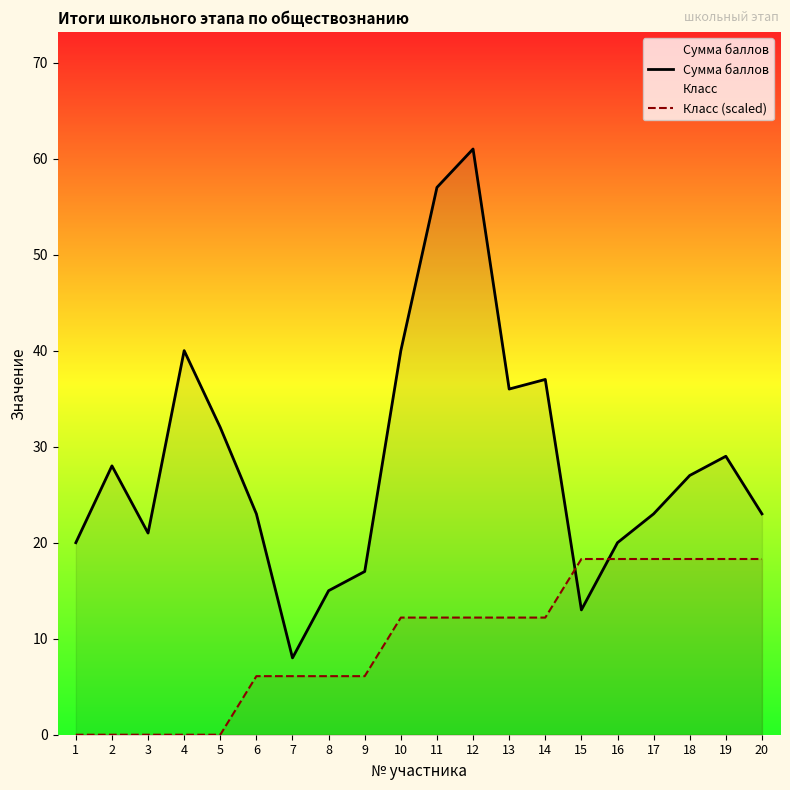

Which category has the lowest value in the Сумма баллов series?

7